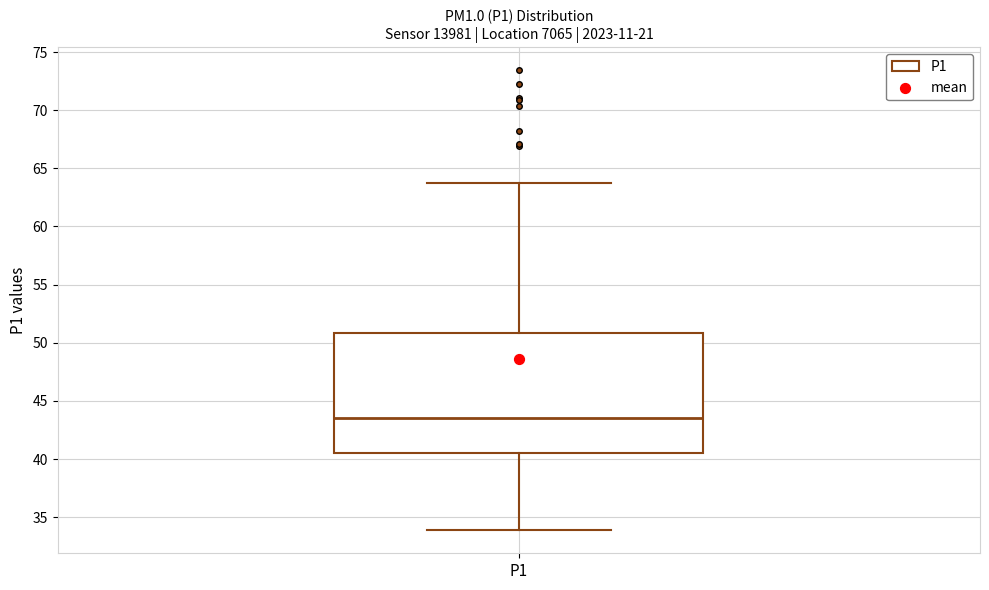

Transcribe this box plot: give where the median line is, the range the box spans, and where the two whiskers end, as read against the y-axis. The values are not printed on the chart, so give them approximately, as read against the axis.

median 43.5, box 40.5 to 51.0, whiskers 34.0 to 64.0